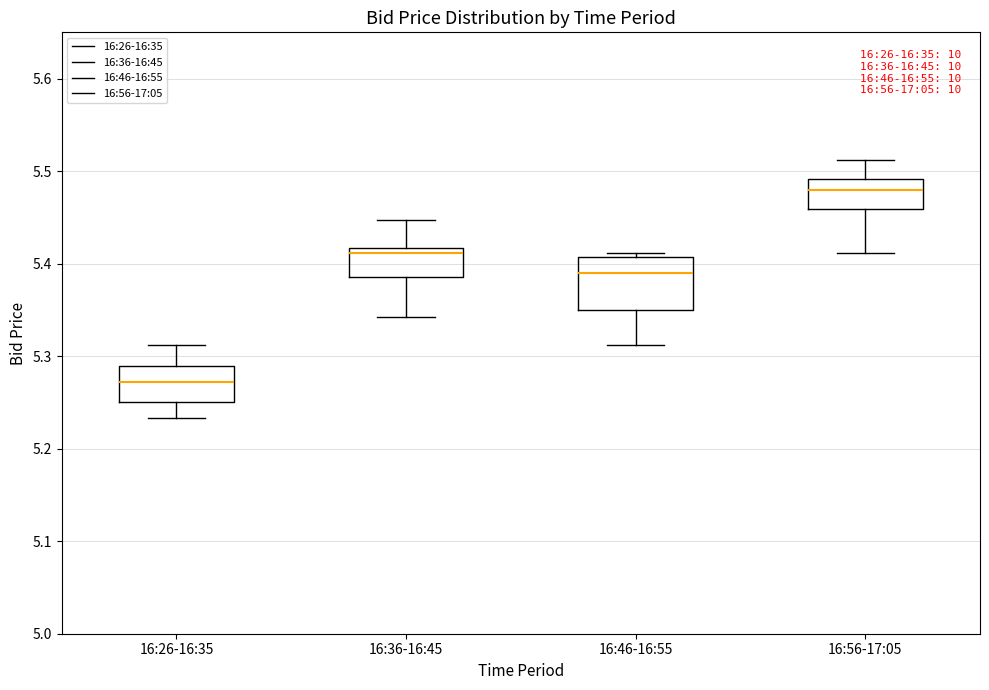

Reading left to right, read every box against the y-axis: the position of its median line, the range the box covers, and the ends of its whiskers. The values are not printed on the chart, so give them approximately, as read against the axis.

16:26-16:35: median 5.27, box 5.25 to 5.29, whiskers 5.23 to 5.31
16:36-16:45: median 5.41, box 5.39 to 5.42, whiskers 5.34 to 5.45
16:46-16:55: median 5.39, box 5.35 to 5.41, whiskers 5.31 to 5.41 (just above the box's upper edge)
16:56-17:05: median 5.48, box 5.46 to 5.49, whiskers 5.41 to 5.51